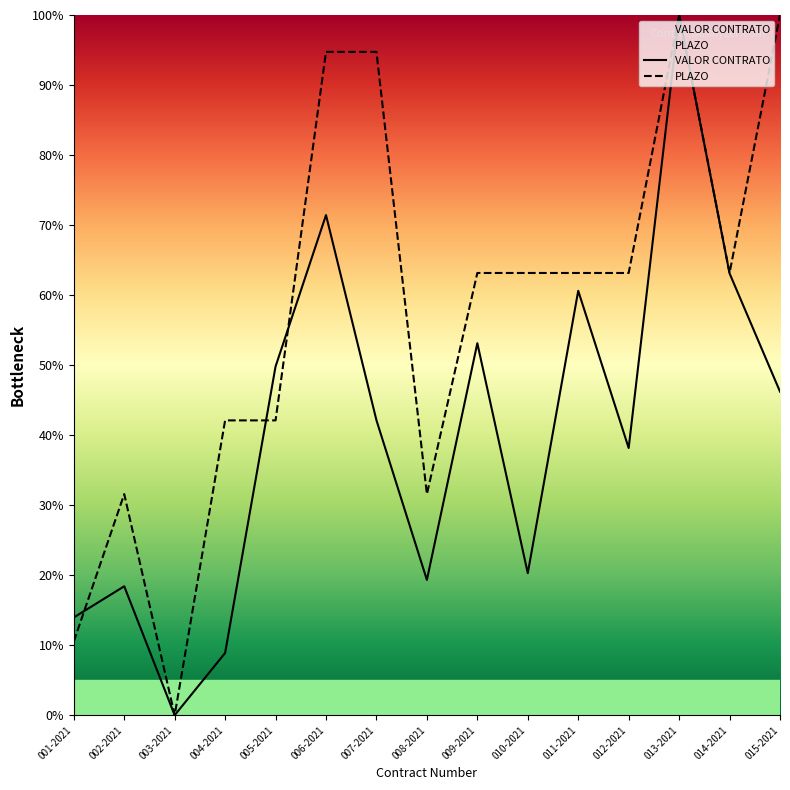

How many data points in VALOR CONTRATO are less than 42?

7